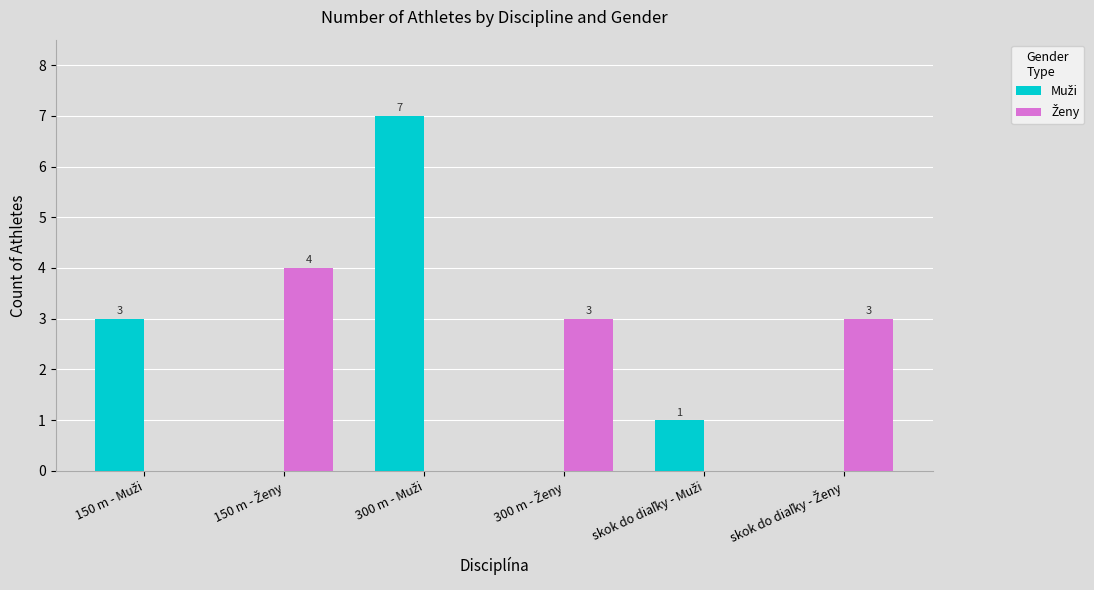

What is the maximum value shown in the chart?

7